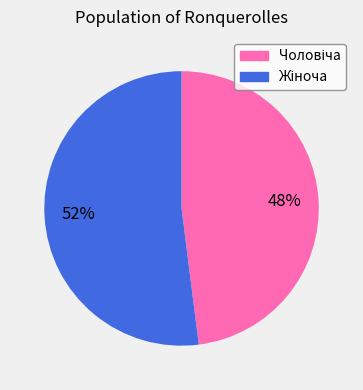

To the nearest percent, what is the average slice percentage?

50%